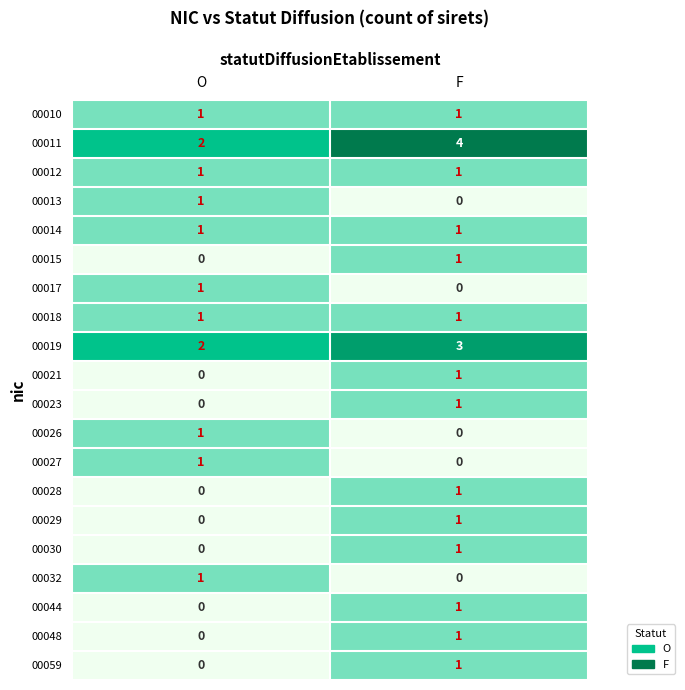

At which category is the sum across all series the highest?

F